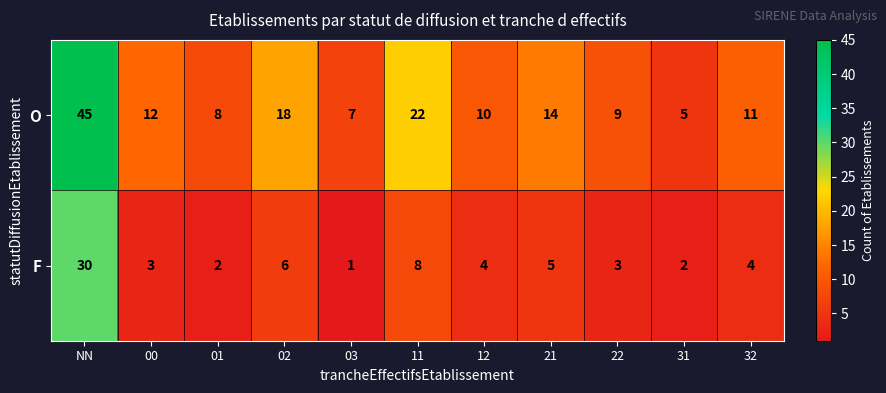

Reading left to right, what are all the values shown in this chart?

O: NN=45	00=12	01=8	02=18	03=7	11=22	12=10	21=14	22=9	31=5	32=11
F: NN=30	00=3	01=2	02=6	03=1	11=8	12=4	21=5	22=3	31=2	32=4